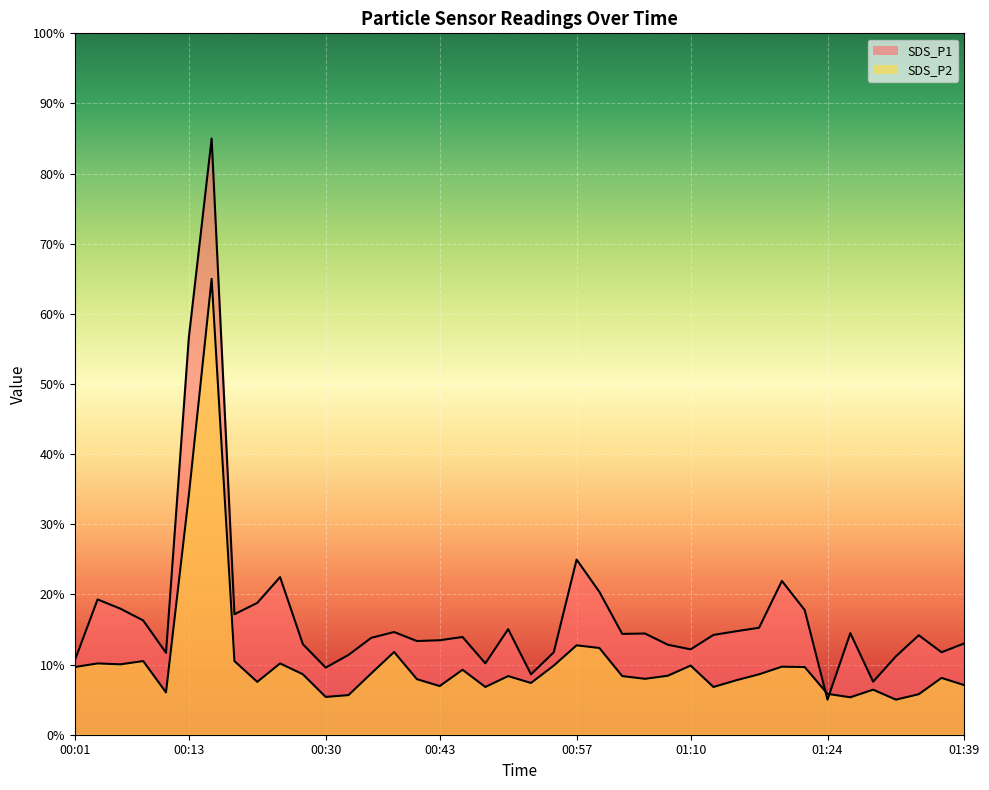

What is the highest value of the SDS_P1 series?

85.0